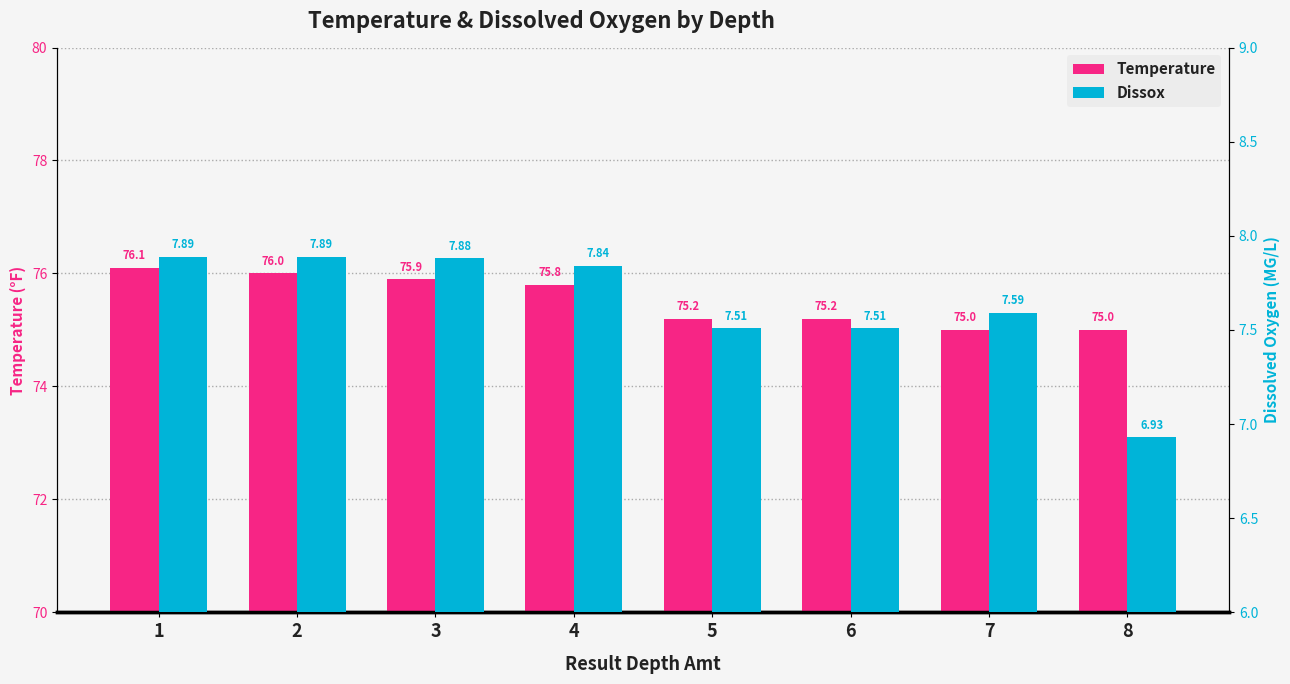

What is the sum of all Temperature values?

604.2